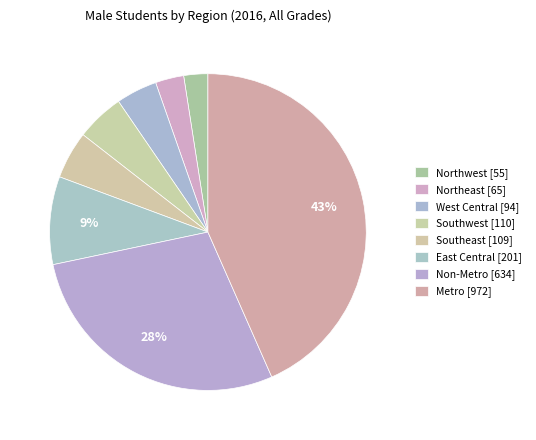

To the nearest percent, what portion does East Central represent?

9%